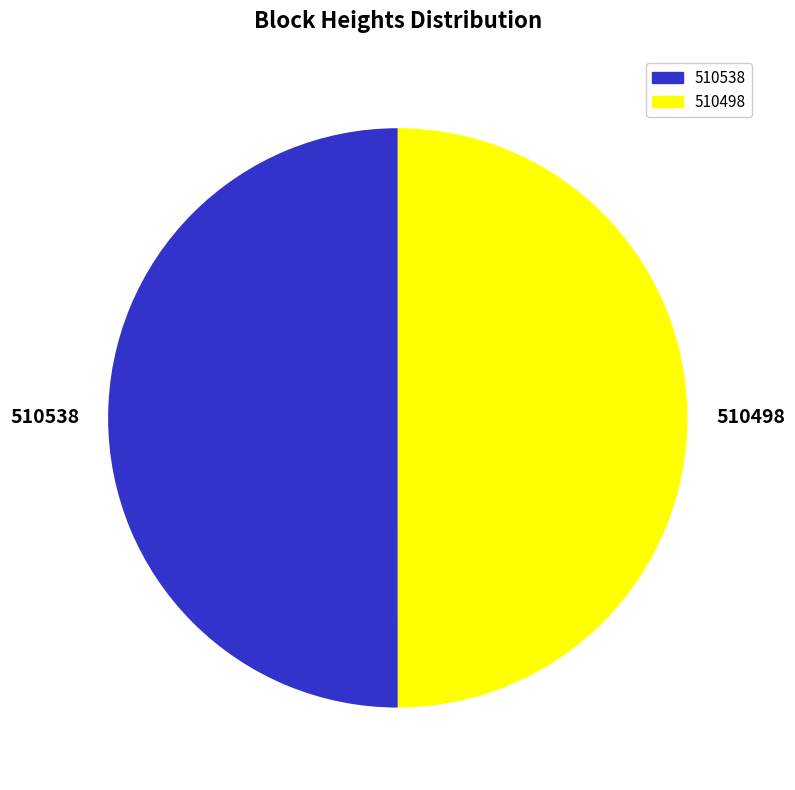

Count the number of slices in the pie.

2